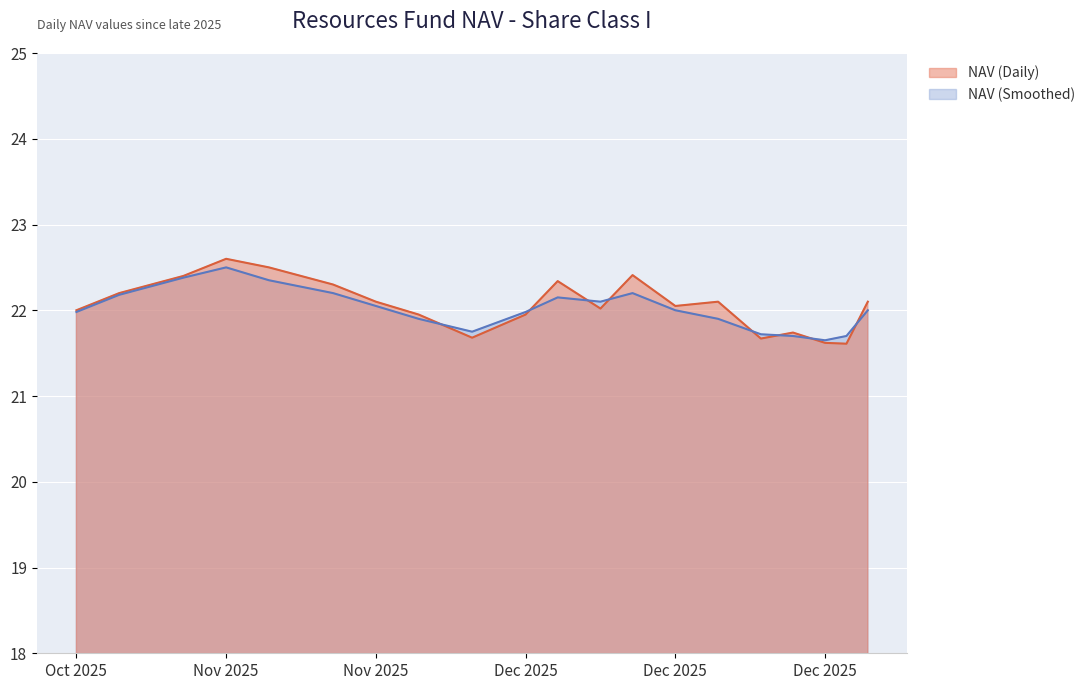

How many lines are shown in the chart?

2